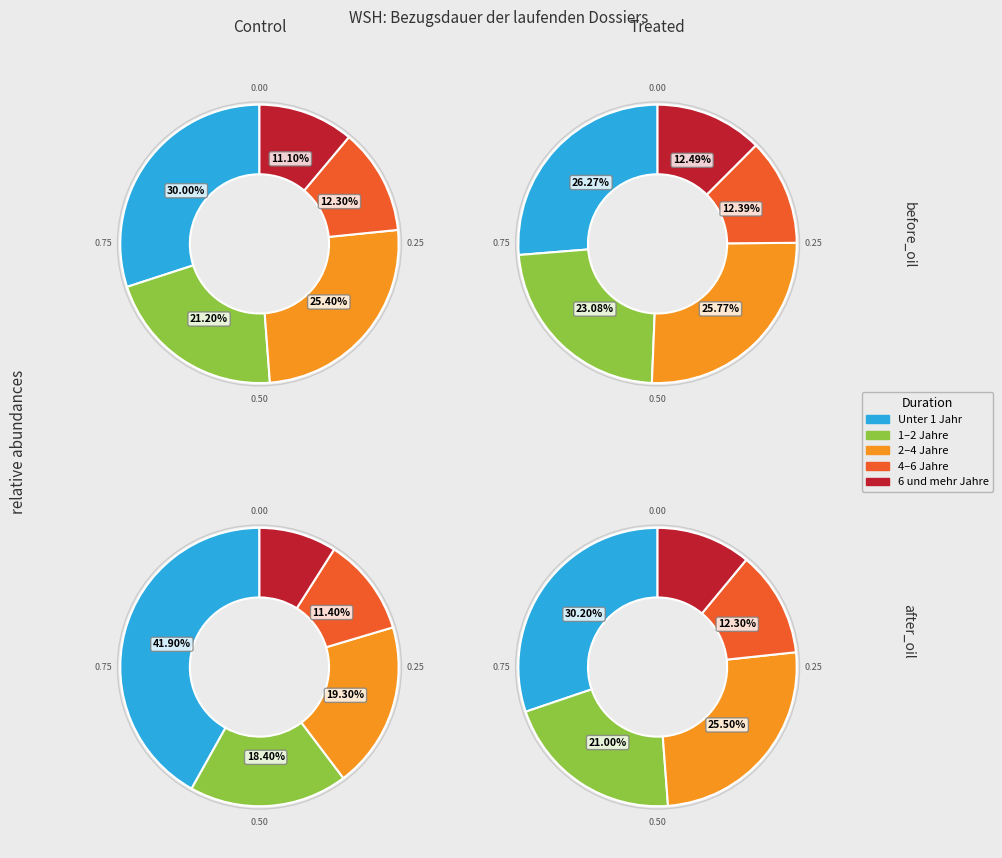

What is the largest slice in the pie chart?

Unter 1 Jahr